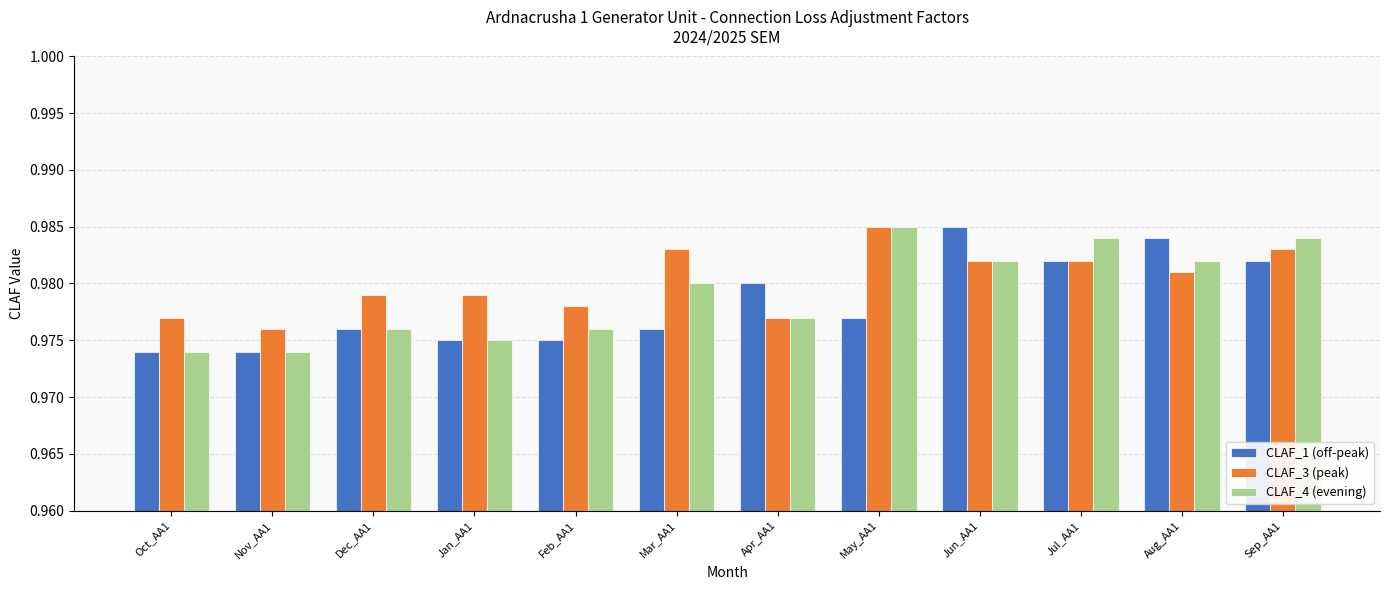

Count the CLAF_1 (off-peak) values in the range 0 to 1.

12